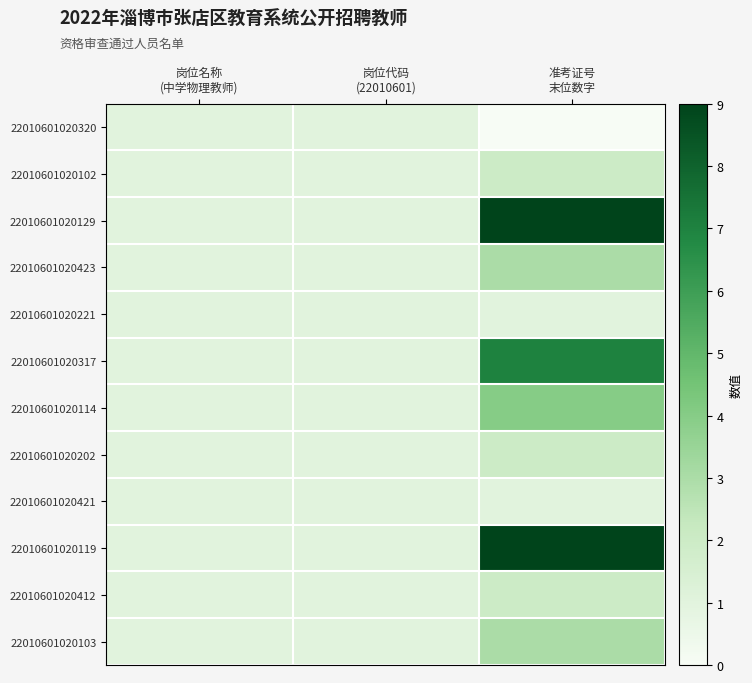

Which label corresponds to the smallest value in the chart?

准考证号
末位数字